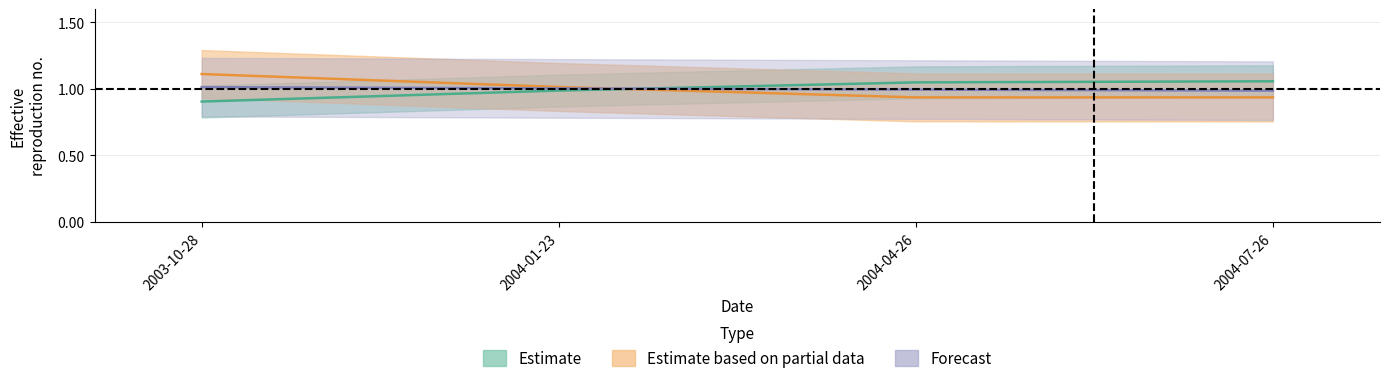

Is it true that transactionPricePerShare equals 0.9 at 2003-10-28?

True